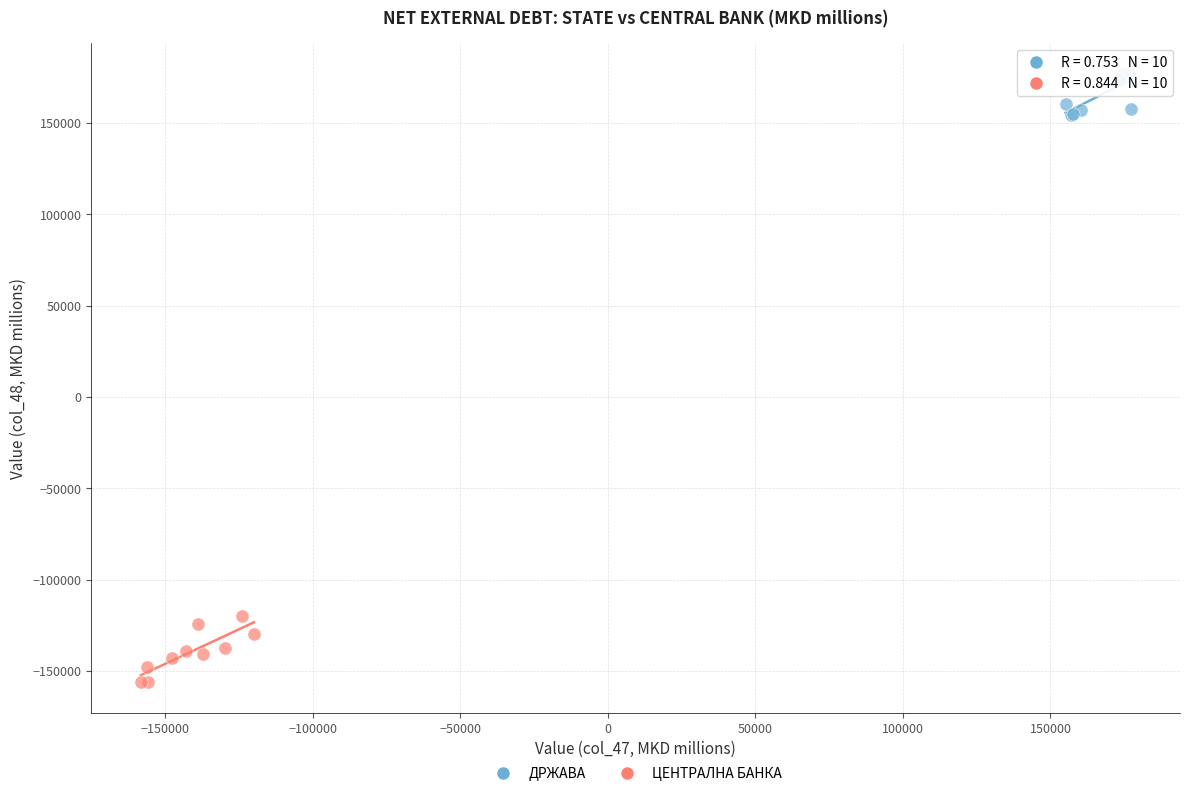

Which series contains the lowest Y value?

ЦЕНТРАЛНА БАНКА